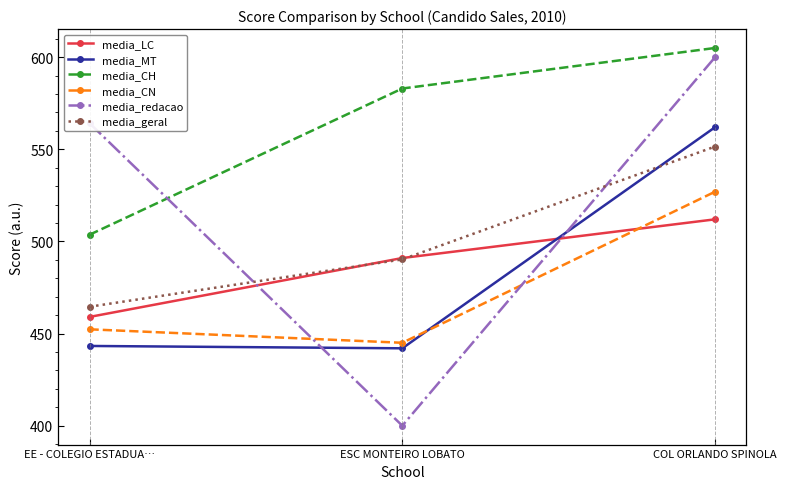

Is it true that media_CH equals 583.0 at ESC MONTEIRO LOBATO?

True